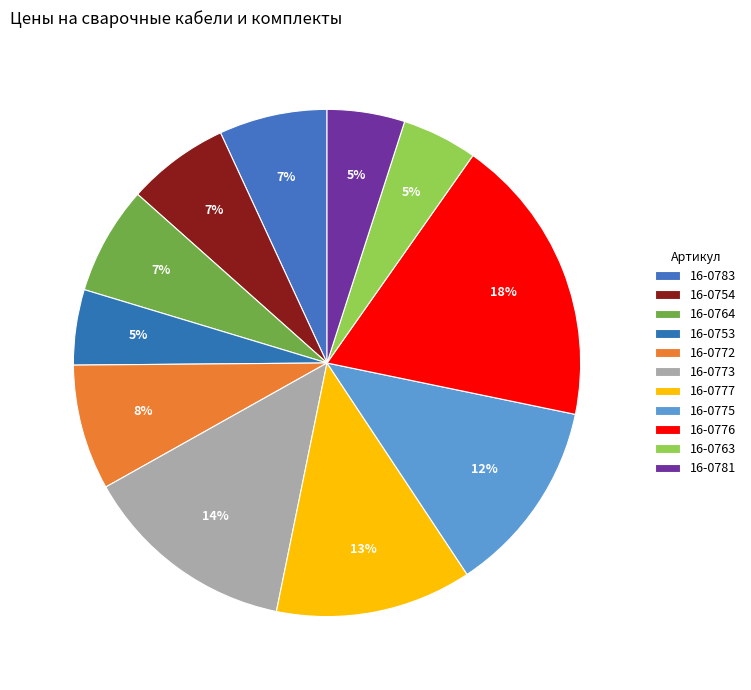

Between 16-0777 and 16-0773, which is larger?

16-0773